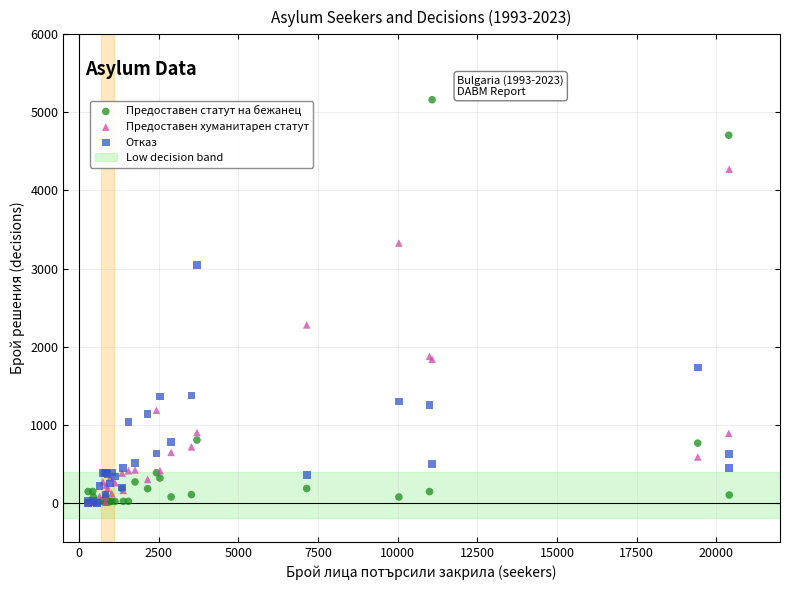

Which series contains the highest Y value?

Предоставен статут на бежанец